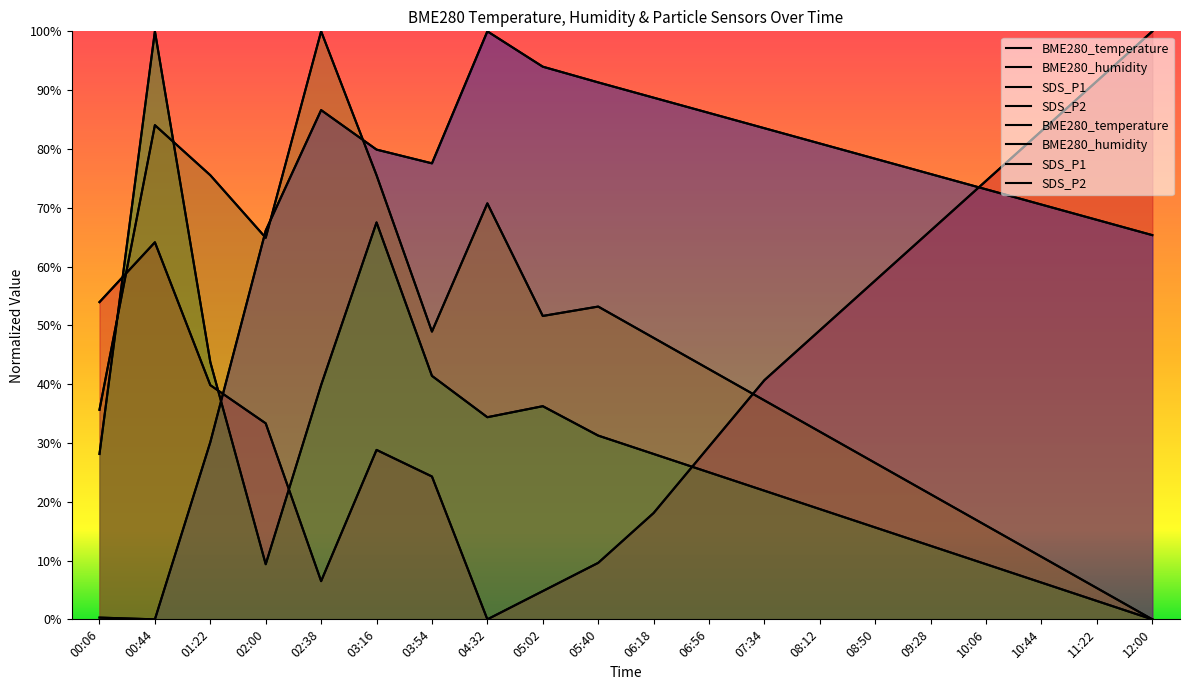

The SDS_P2 series shows 53.2 at 05:40. True or false?

True